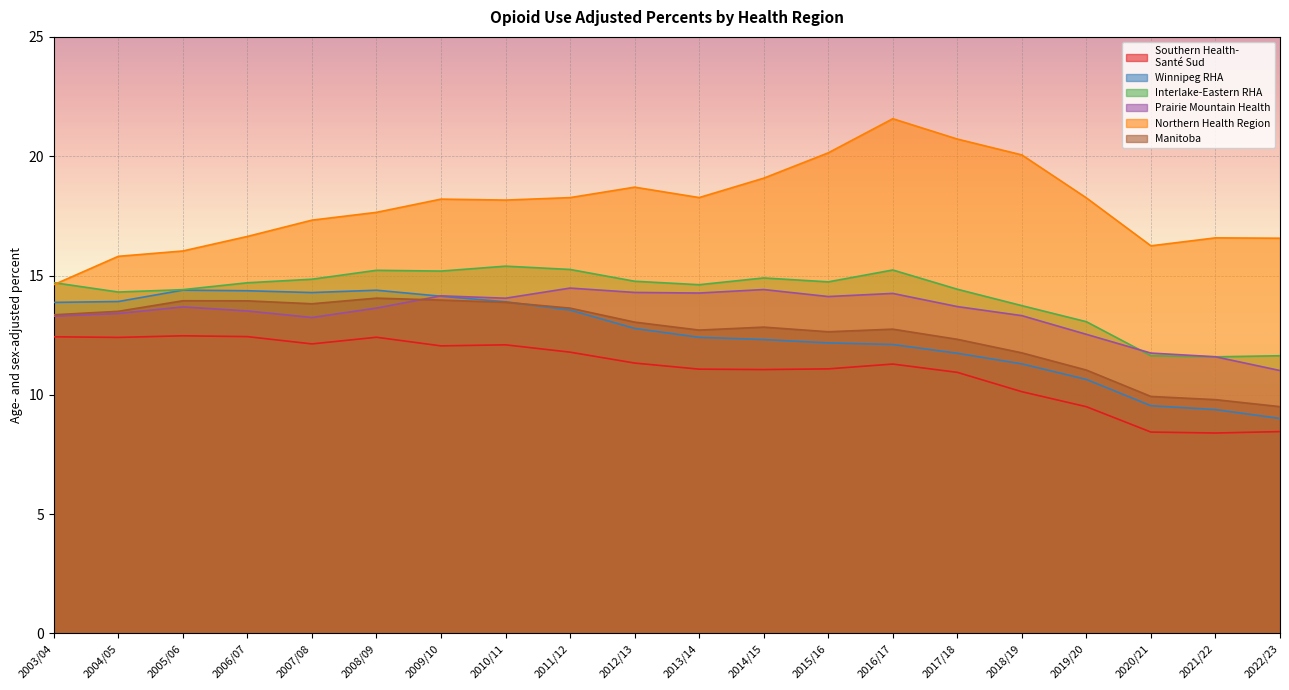

At which category is the sum across all series the highest?

2009/10